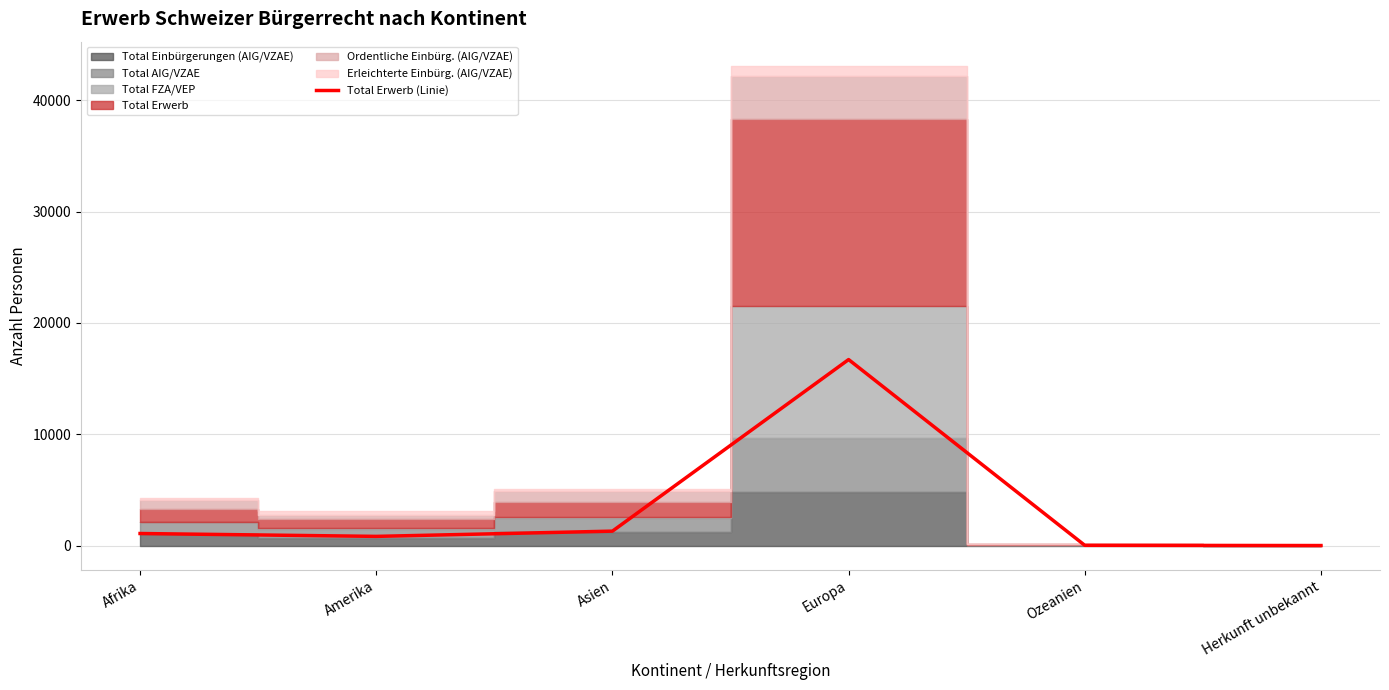

How many data points does each series have?

6